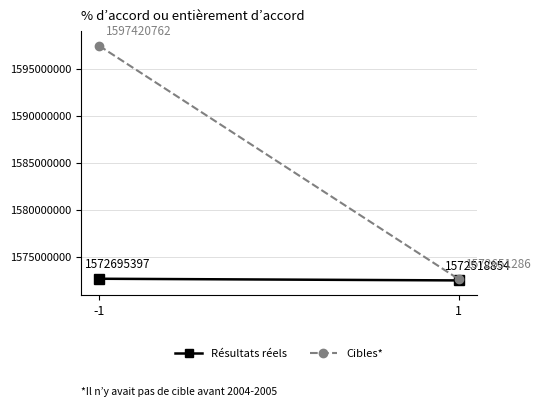

At which label is Cibles* closest to 1585036024?

-1